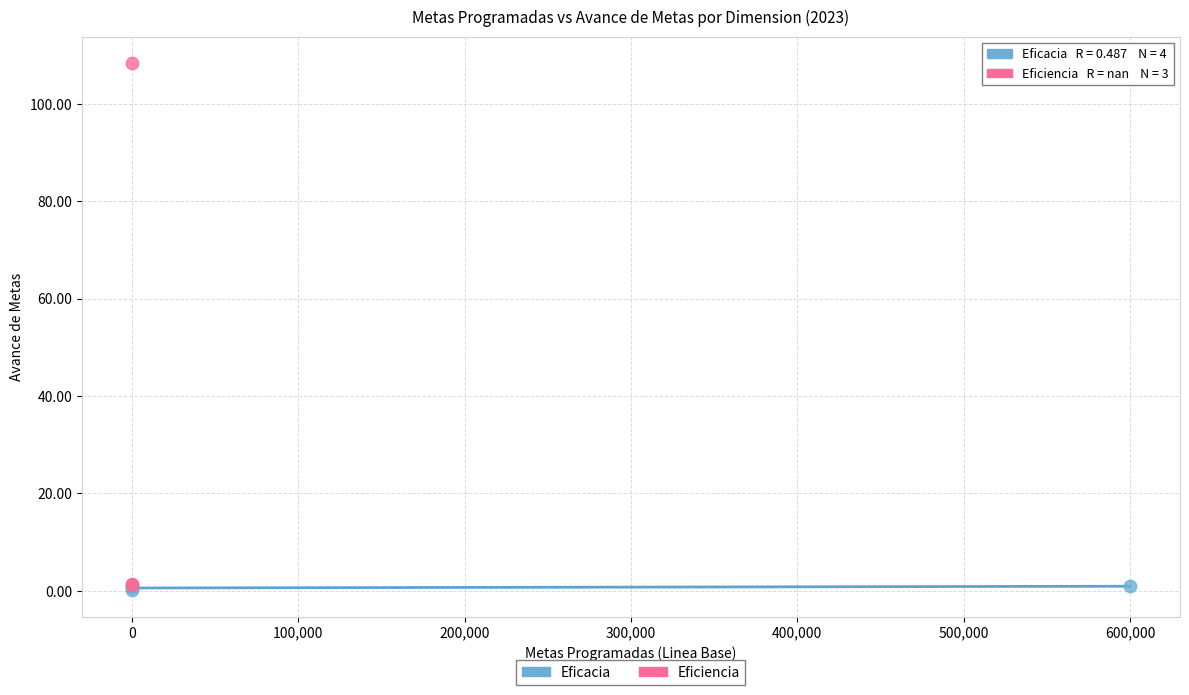

Which series contains the highest Y value?

Eficiencia